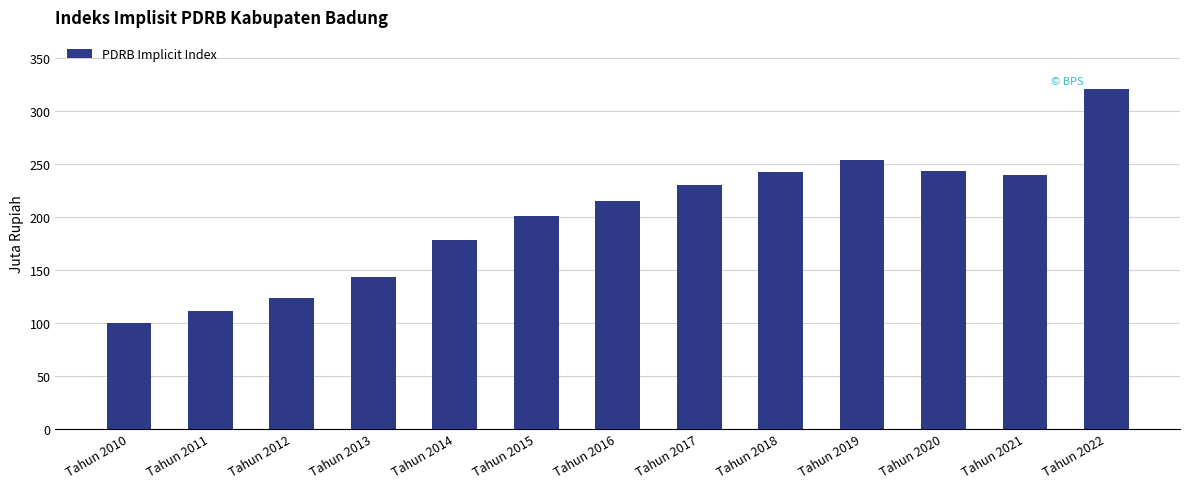

Count the number of categories in the chart.

13